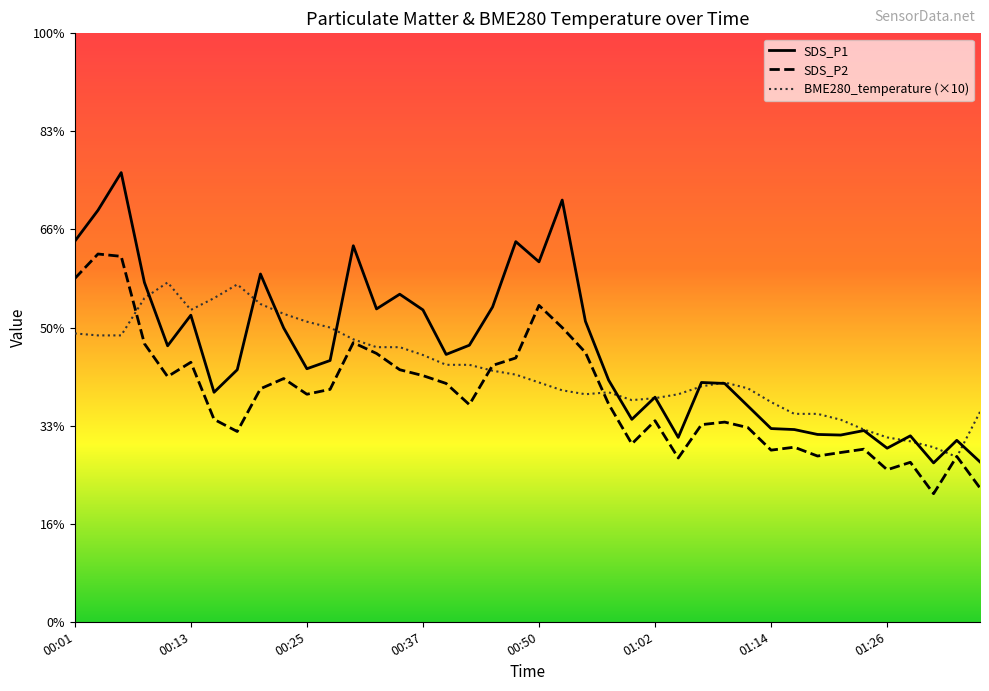

What is the total value across all series at 00:28?

40.2